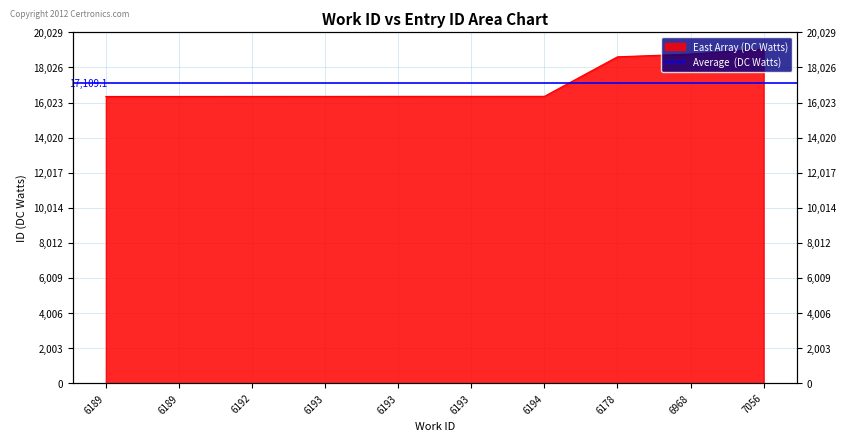

What is the minimum value shown in the chart?

16367